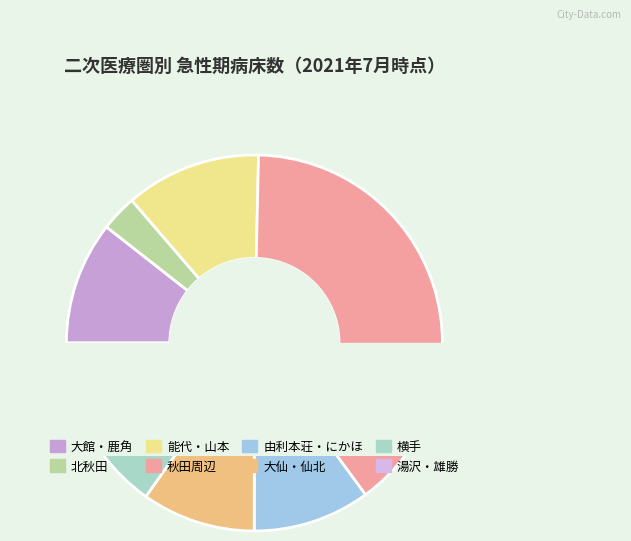

The 大館・鹿角 slice represents 20% of the pie. True or false?

False